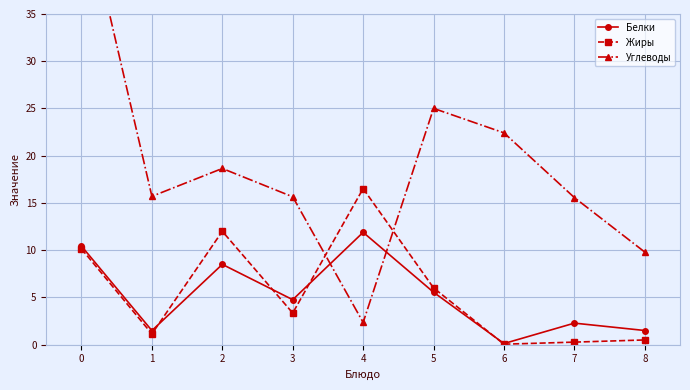

What is the sum of the Углеводы values at 5 and 4?

27.4